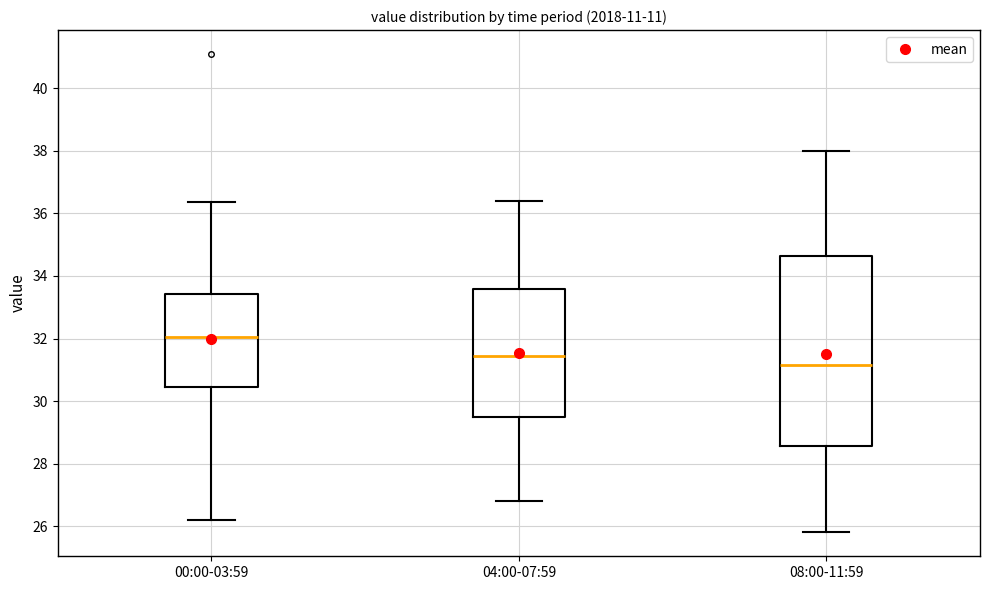

Reading left to right, transcribe this box plot: for each box, give where its median line is, the range the box spans, and where its two whiskers end, as read against the y-axis. The values are not printed on the chart, so give them approximately, as read against the axis.

00:00-03:59: median 32.0, box 30.4 to 33.4, whiskers 26.2 to 36.4
04:00-07:59: median 31.4, box 29.4 to 33.6, whiskers 26.8 to 36.4
08:00-11:59: median 31.2, box 28.6 to 34.6, whiskers 25.8 to 38.0